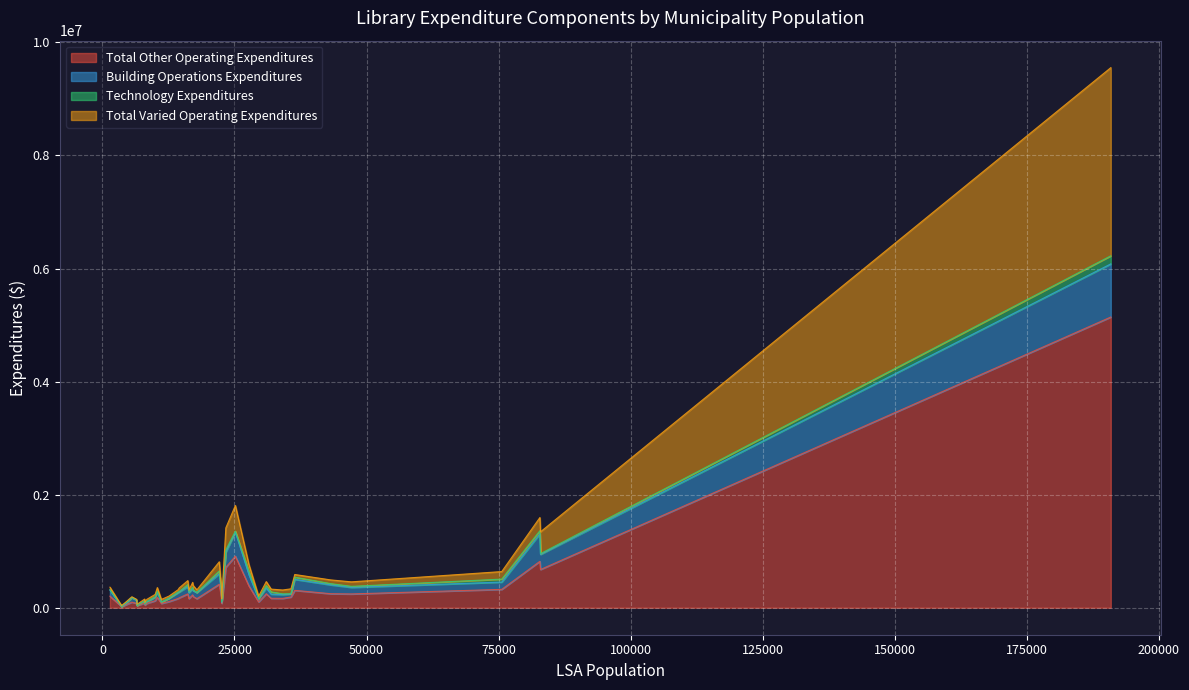

Which series has the largest total across all categories?

Total Other Operating Expenditures